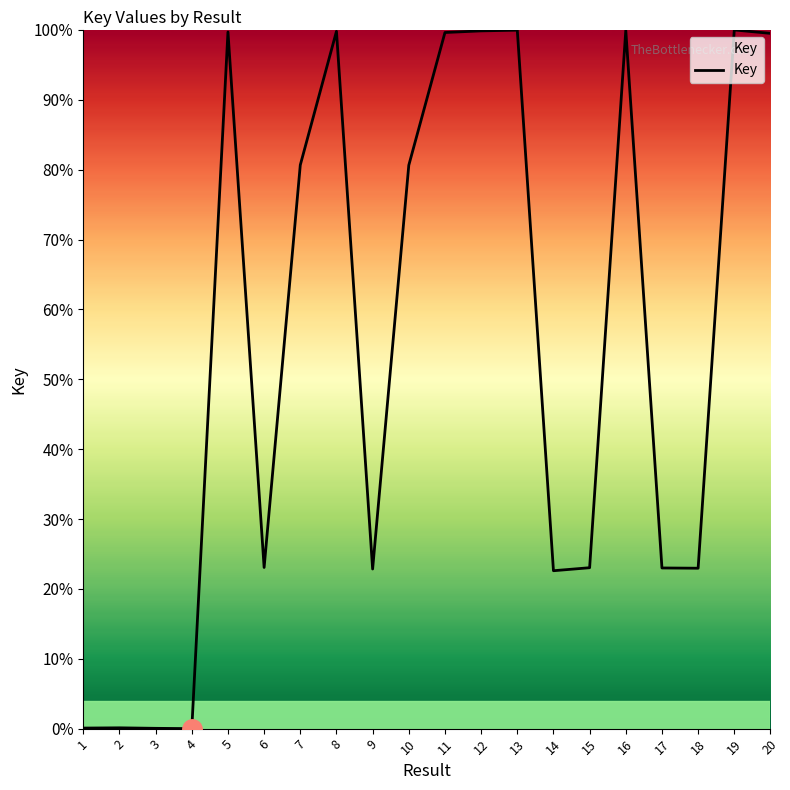

The value at 15 is 10.4. True or false?

False